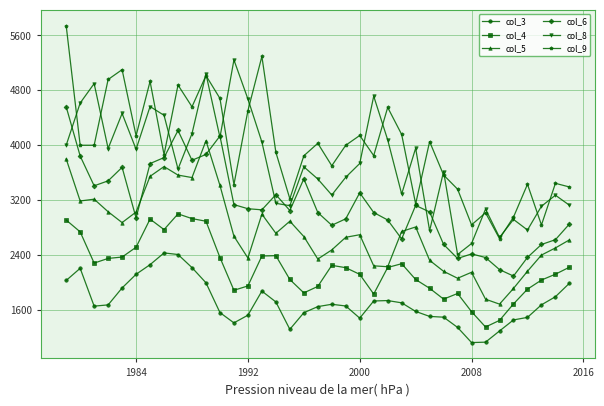

Which series ends up on top after the final intersection of col_8 and col_6?

col_8